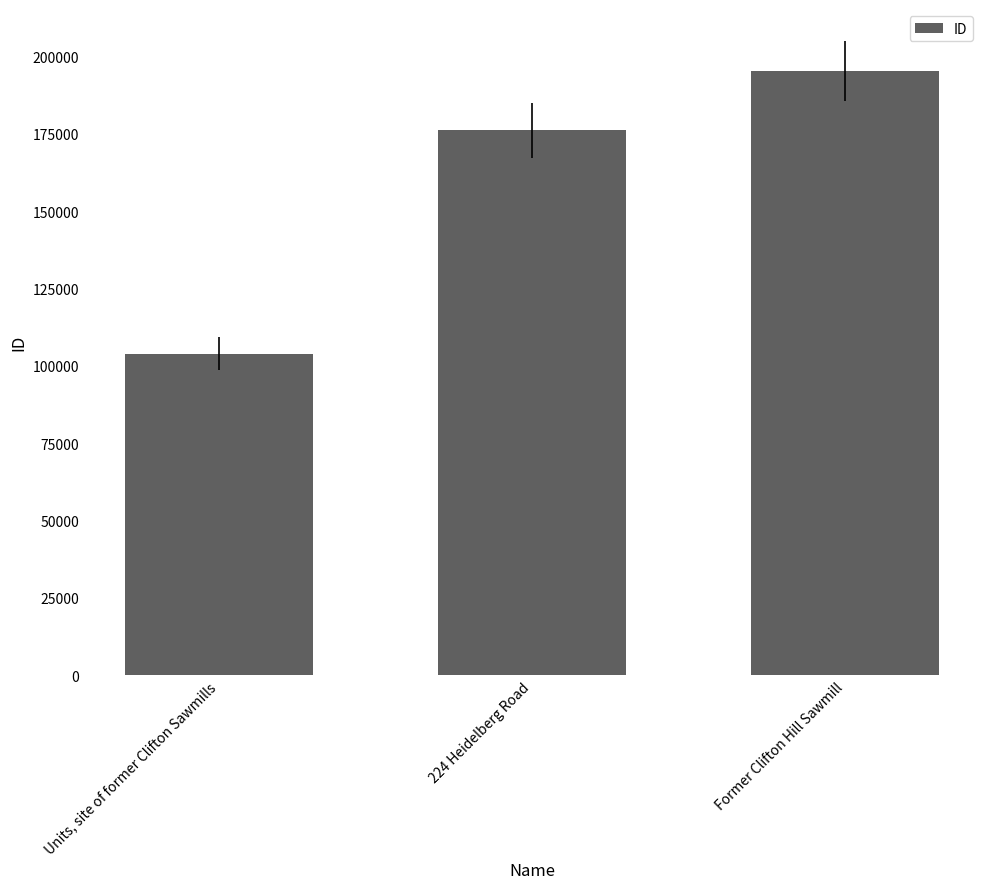

Between Units, site of former Clifton Sawmills and Former Clifton Hill Sawmill, which is larger?

Former Clifton Hill Sawmill